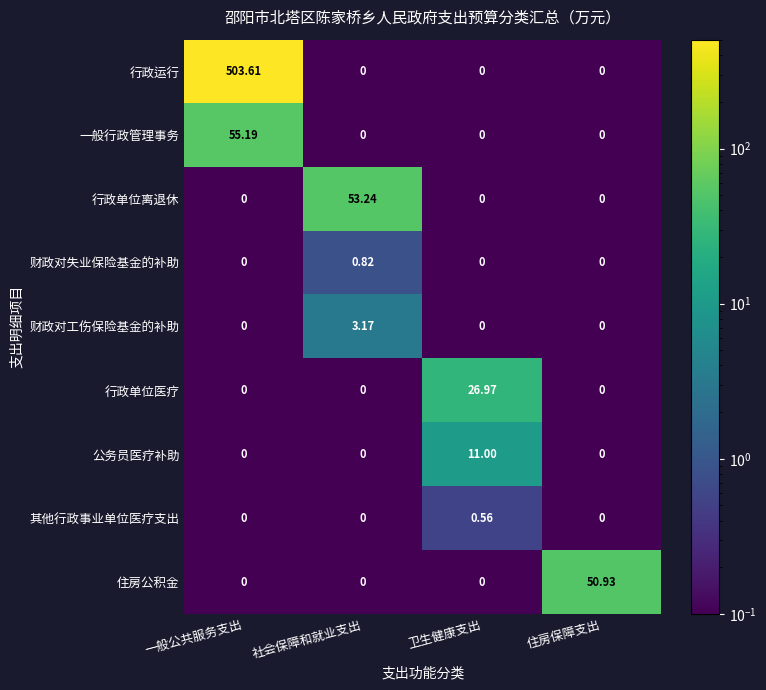

Which series has the largest total across all categories?

行政运行